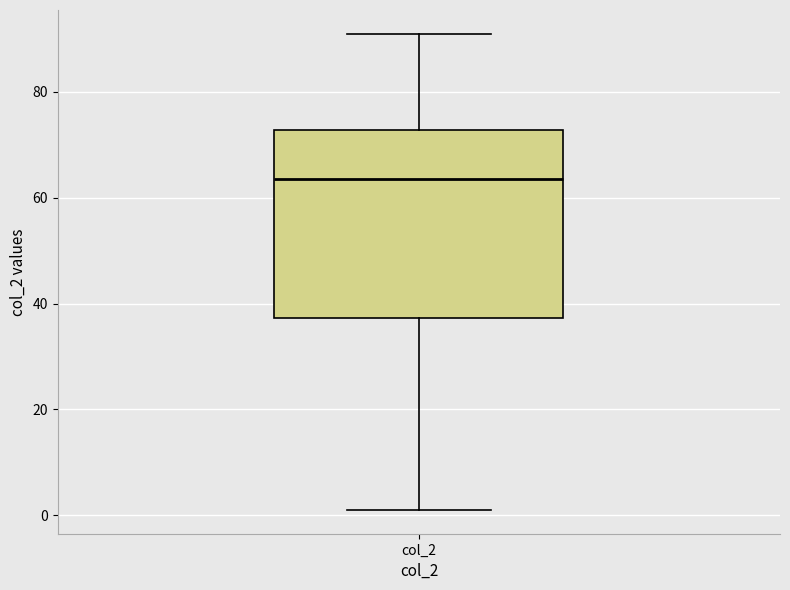

Transcribe this box plot: give where the median line is, the range the box spans, and where the two whiskers end, as read against the y-axis. The values are not printed on the chart, so give them approximately, as read against the axis.

median 64, box 38 to 72, whiskers 2 to 92